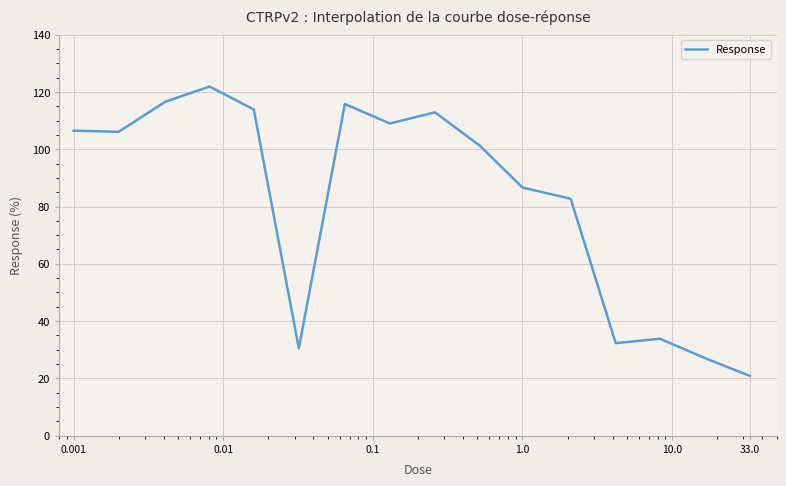

How many values are below 106?

8